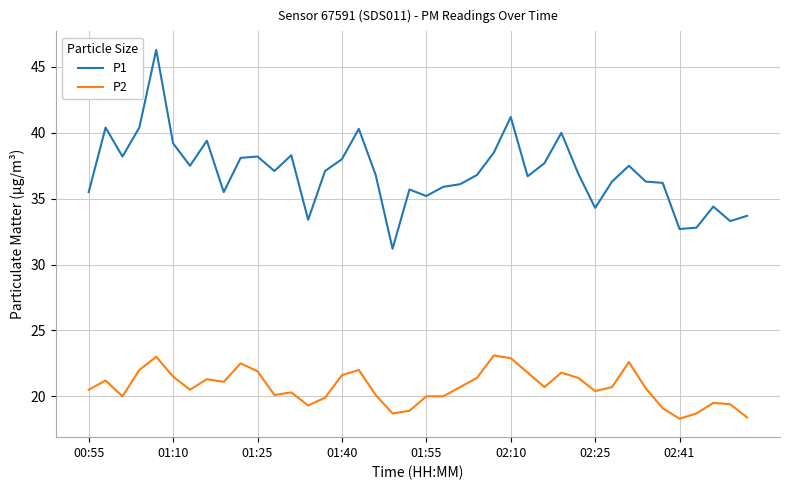

What is the average value of the P2 series?

20.7